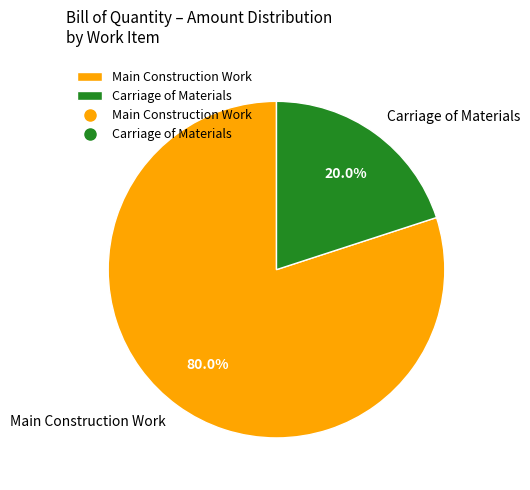

To the nearest percent, what is the difference between the largest and smallest slice percentages?

60%